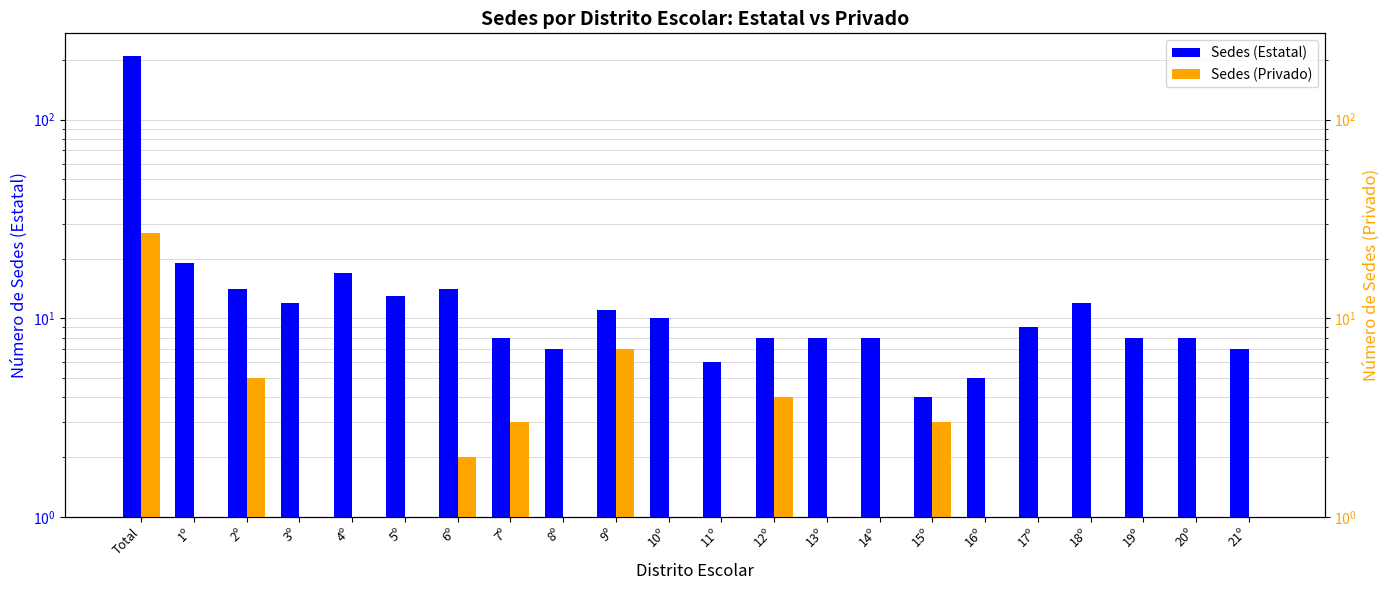

Rank the categories by Sedes (Privado) value from lowest to highest.

3º, 4º, 5º, 8º, 11º, 13º, 14º, 17º, 18º, 19º, 20º, 21º, 1º, 10º, 16º, 6º, 7º, 15º, 12º, 2º, 9º, Total